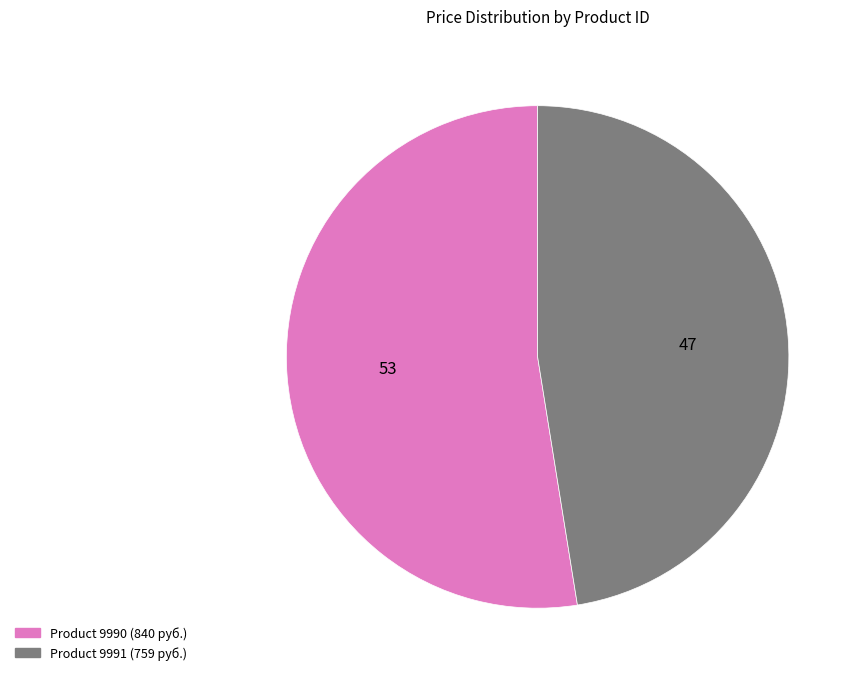

Does any single category account for the majority?

Yes